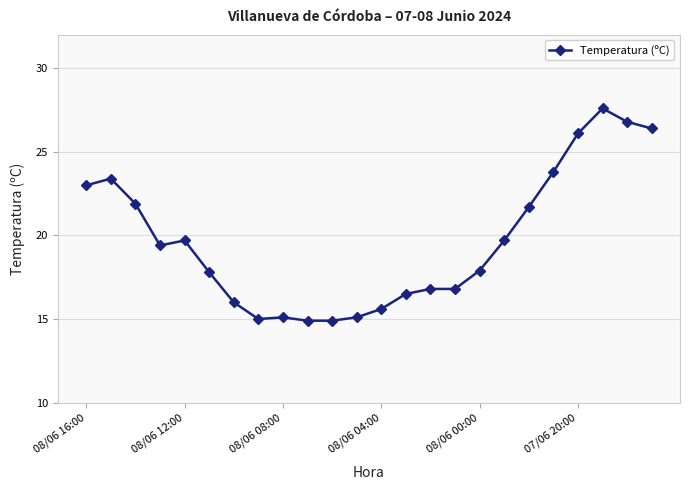

What is the difference between the second highest and second lowest values?

11.9